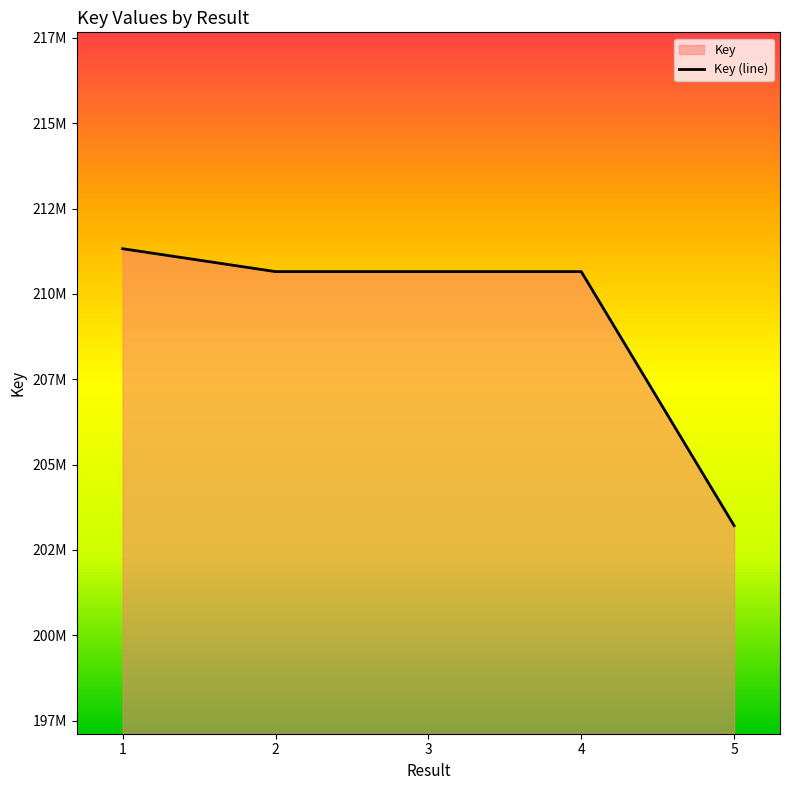

How many lines are shown in the chart?

1